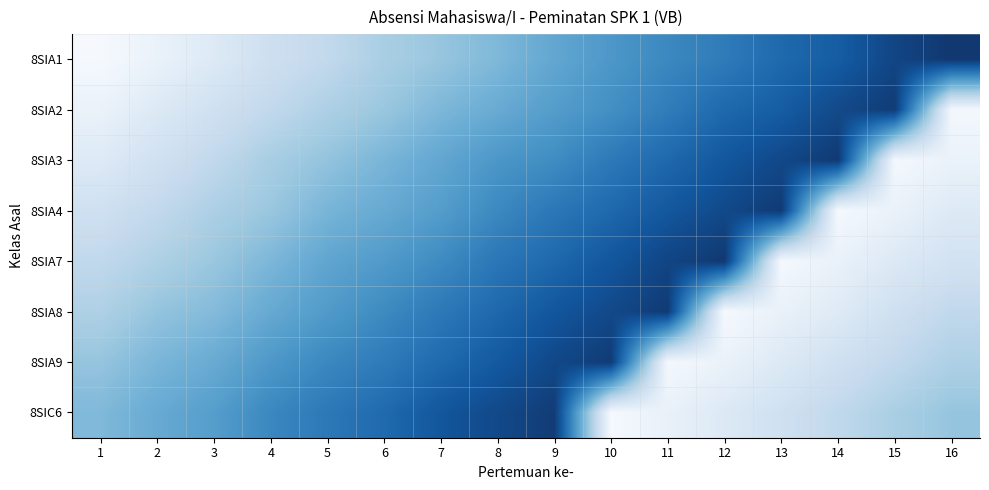

Is the value of 8SIC6 at 14 greater than the value of 8SIA2 at 7?

No